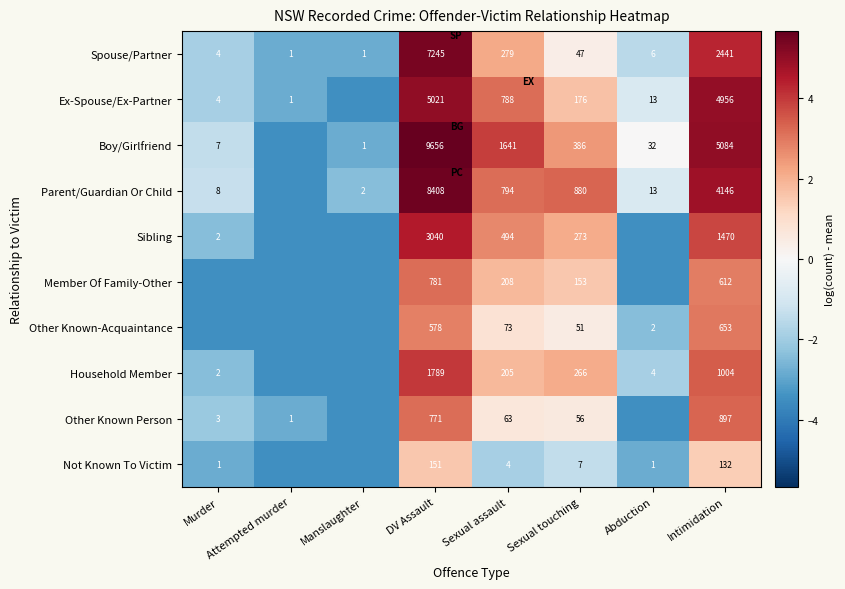

Which has a higher value, Manslaughter or Abduction?

Abduction